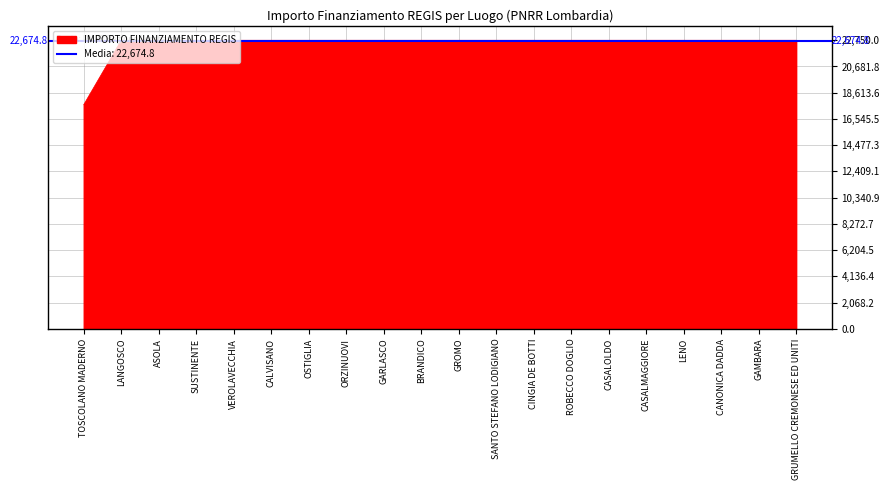

Reading left to right, transcribe all the data shown in this chart.

17674.8	22750.0	22750.0	22750.0	22750.0	22750.0	22750.0	22750.0	22750.0	22750.0	22750.0	22750.0	22750.0	22750.0	22750.0	22750.0	22750.0	22750.0	22750.0	22750.0